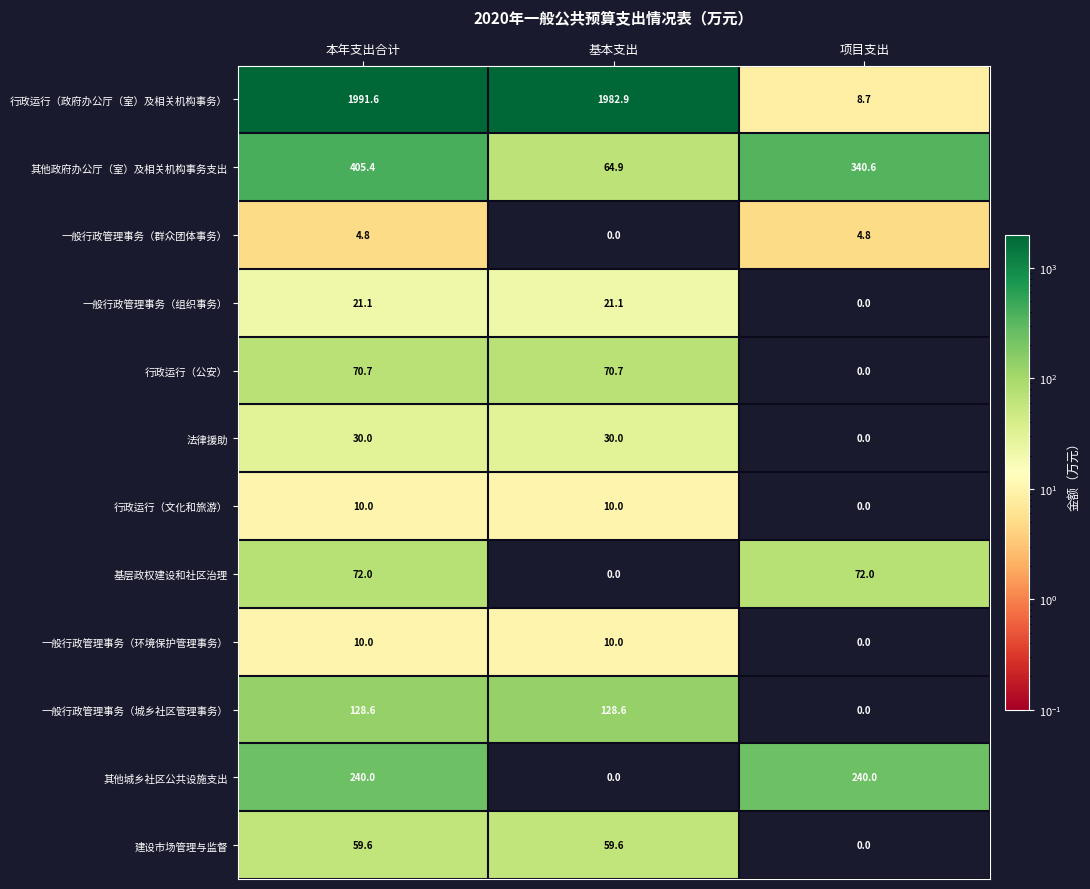

Is the value of 一般行政管理事务（群众团体事务） at 项目支出 greater than the value of 建设市场管理与监督 at 本年支出合计?

No